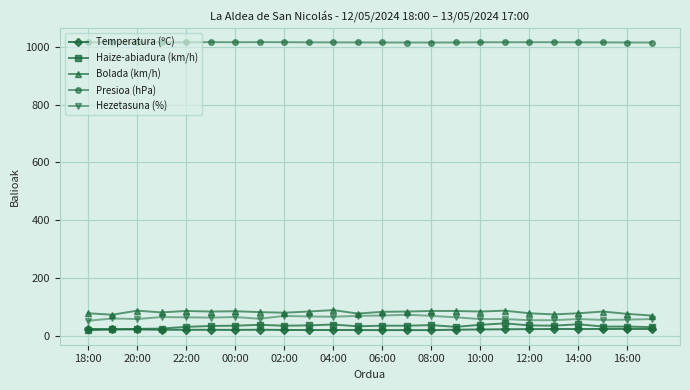

What is the sum of all Bolada (km/h) values?

1956.0